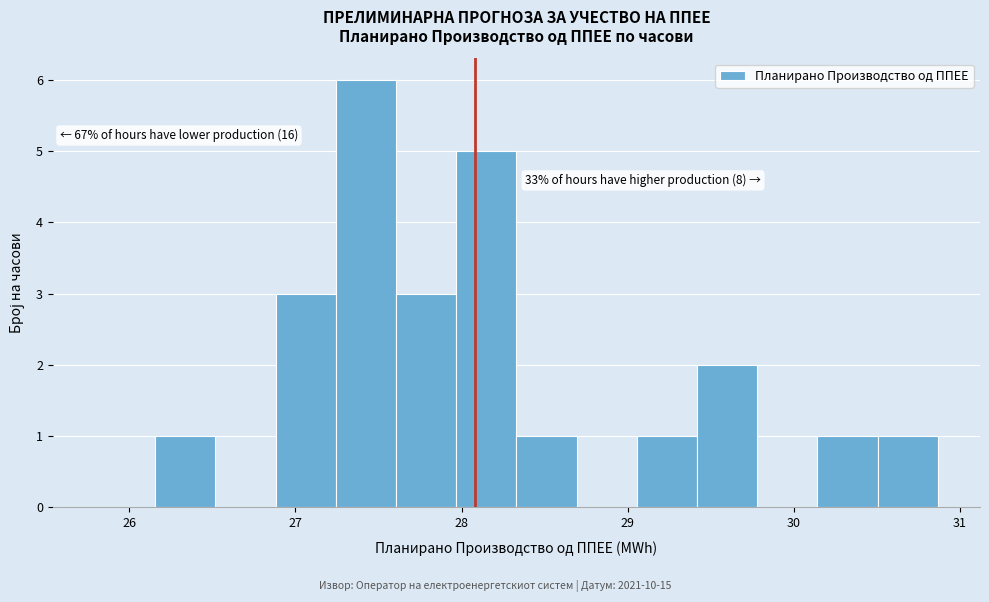

Read against the x-axis, roughly where is the centre of the tallest bar?

27.4